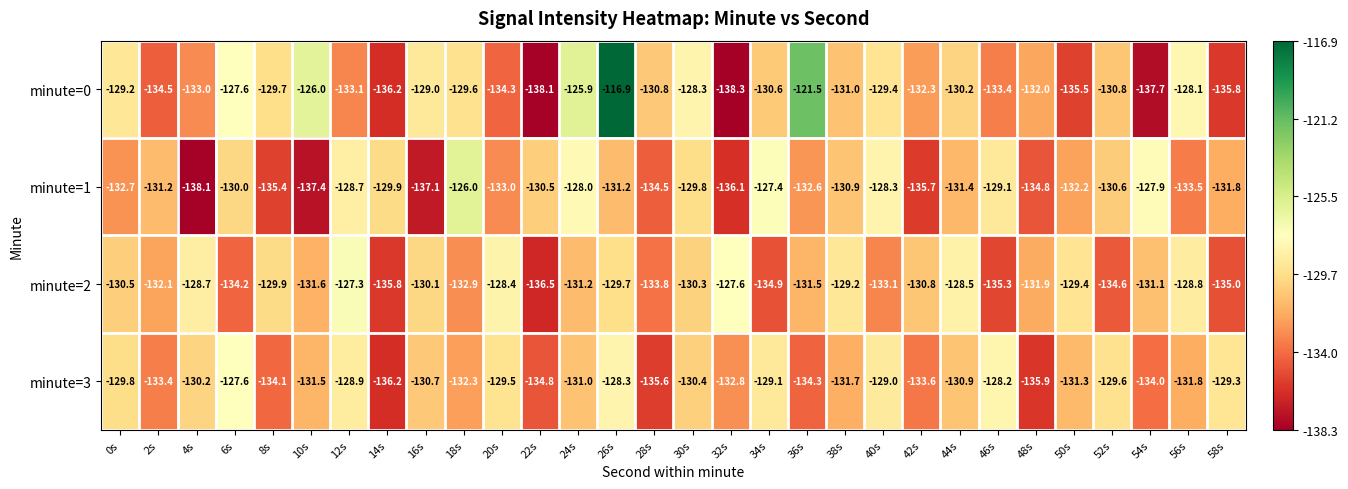

What is the greatest value displayed?

-116.9